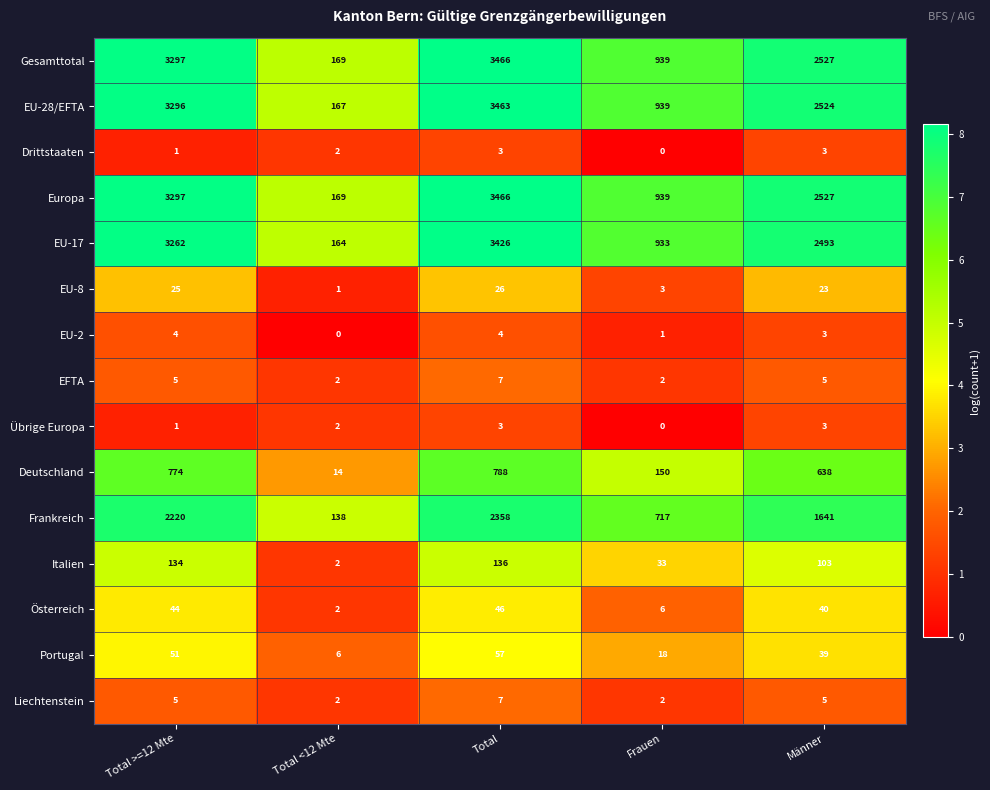

What is the spread (max minus min) of values at Frauen?

939